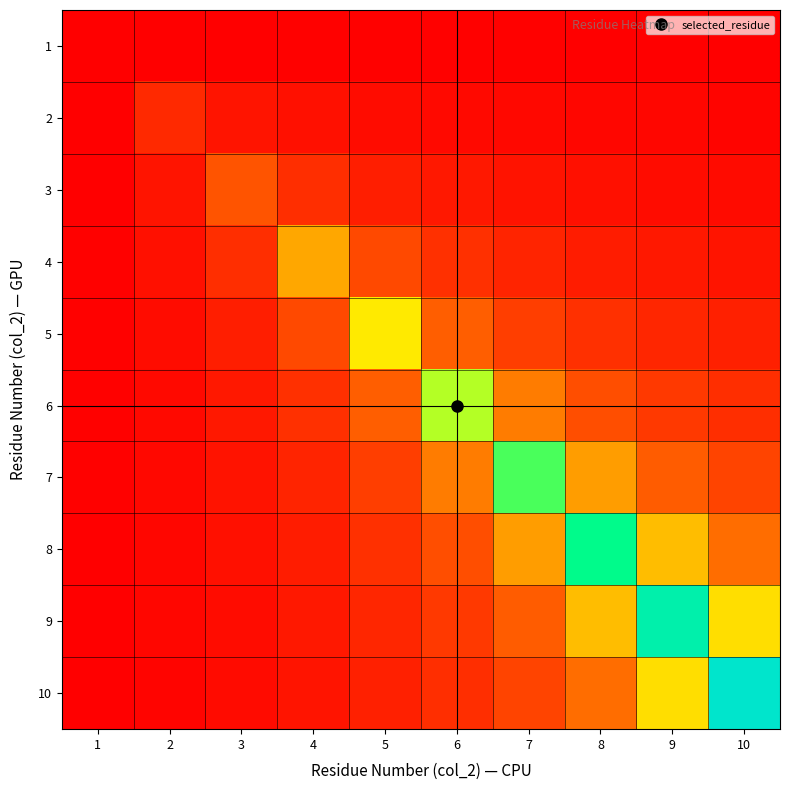

At how many categories does at least one series exceed 0?

10